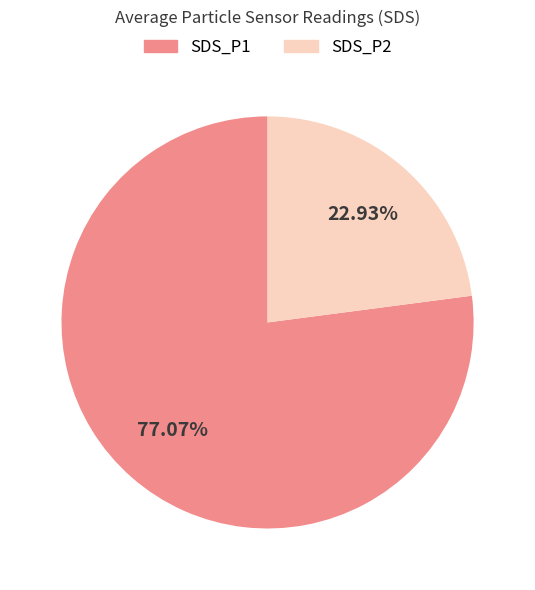

Is there any slice that represents more than half of the pie?

Yes